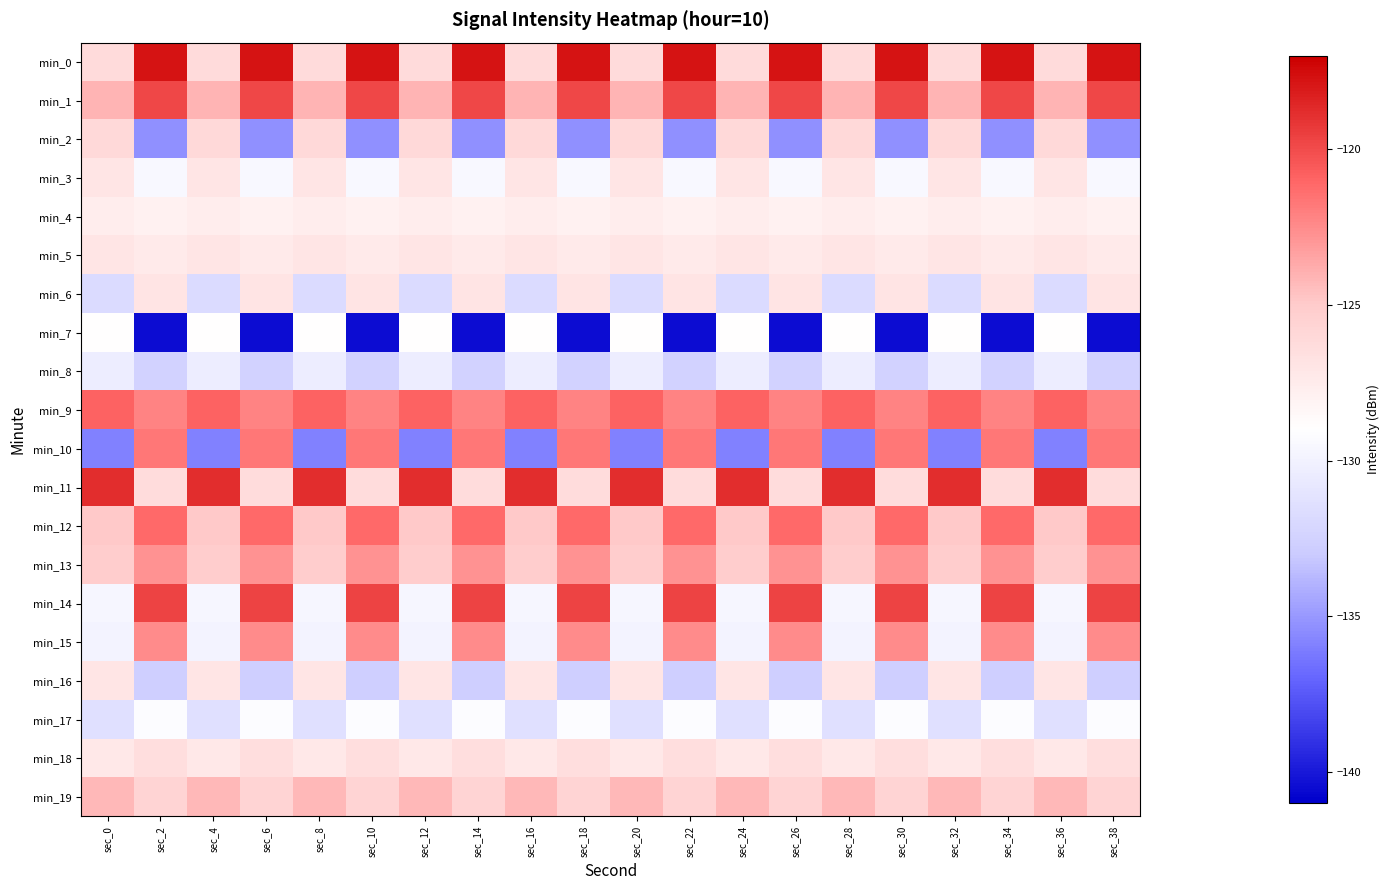

Which has a higher value, sec_28 or sec_30?

sec_30